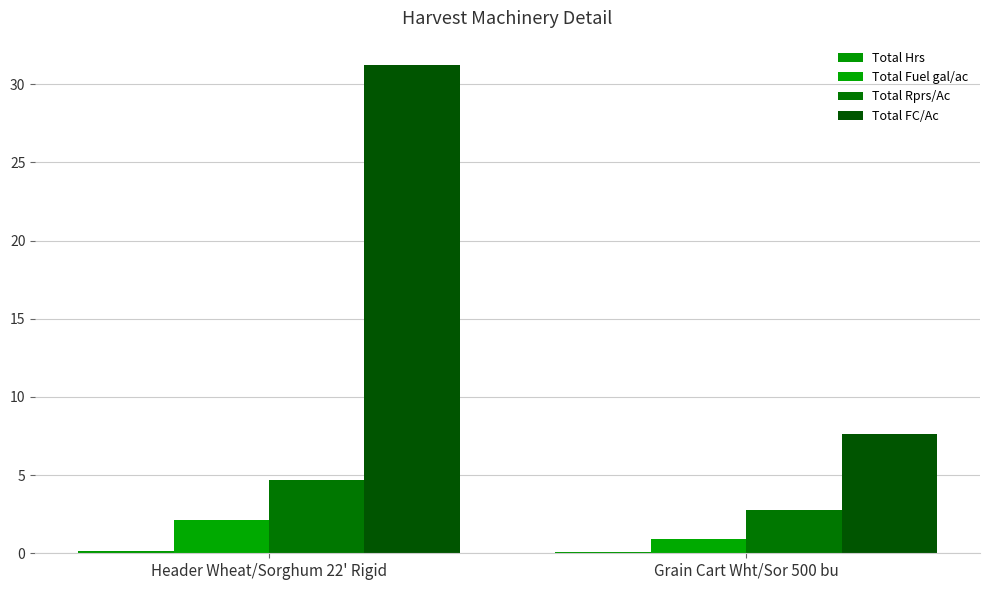

How many categories are shown in the chart?

2